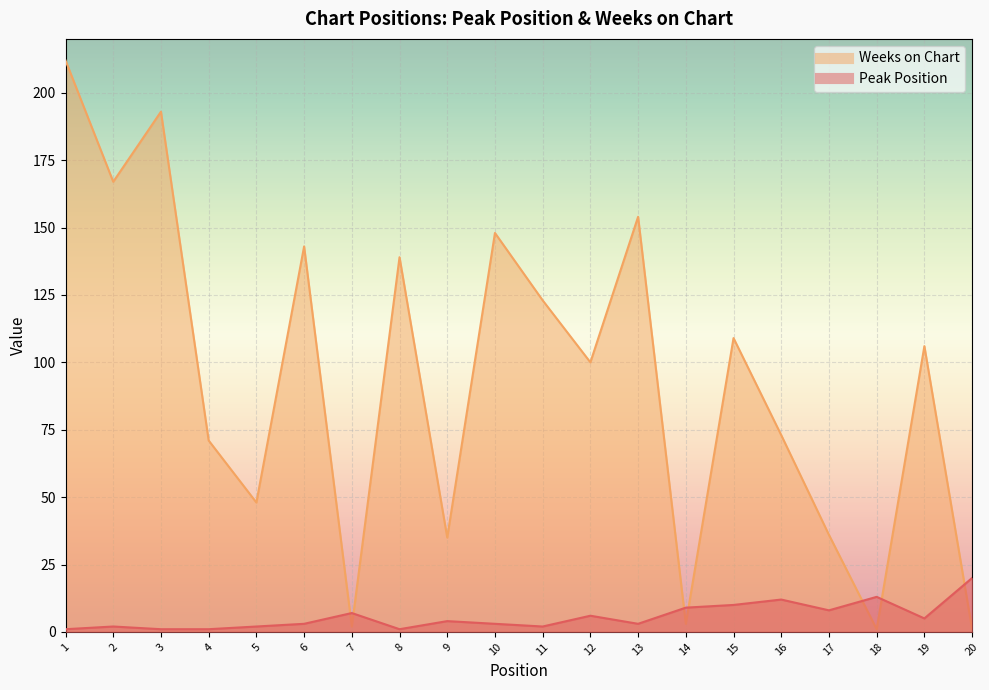

The Peak Position series shows 20 at 20. True or false?

True